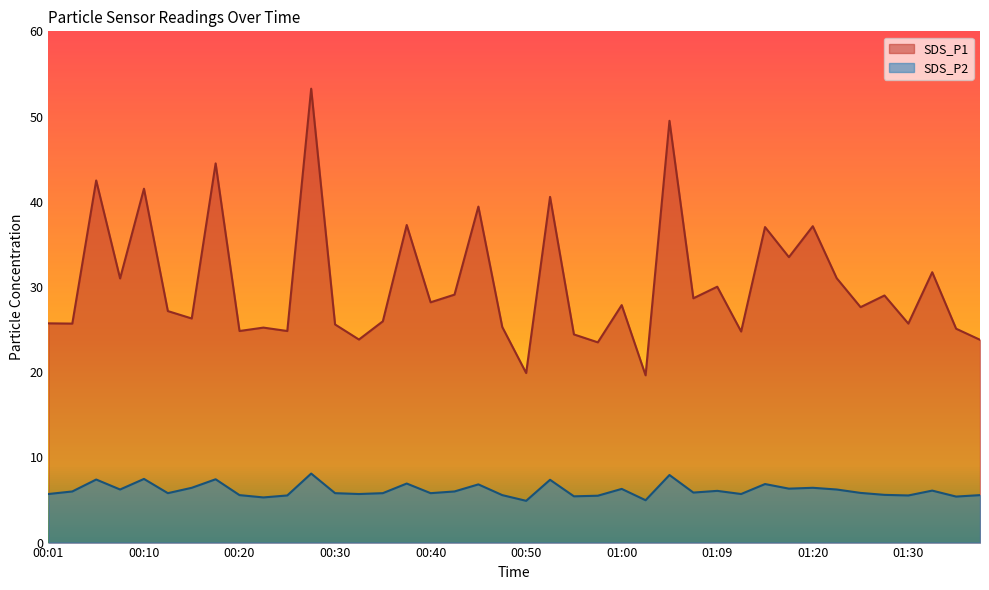

Reading left to right, extract all data points from this chart.

SDS_P1: 25.7	25.7	42.5	31.0	41.5	27.2	26.3	44.5	24.8	25.2	24.8	53.3	25.6	23.8	26.0	37.3	28.2	29.1	39.4	25.3	19.9	40.6	24.4	23.5	27.9	19.6	49.5	28.7	30.0	24.8	37.0	33.5	37.1	31.0	27.6	29.0	25.7	31.7	25.1	23.8
SDS_P2: 5.7	6.0	7.4	6.2	7.5	5.8	6.4	7.4	5.6	5.3	5.5	8.1	5.8	5.7	5.8	6.9	5.8	6.0	6.8	5.6	4.9	7.4	5.4	5.5	6.3	5.0	7.9	5.9	6.1	5.7	6.9	6.3	6.4	6.2	5.8	5.6	5.5	6.1	5.4	5.6